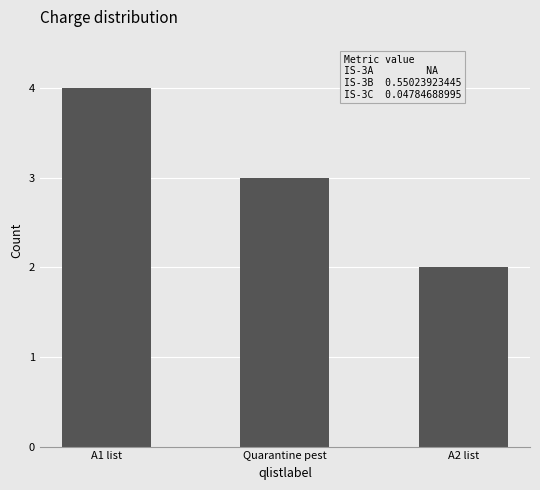

Read the value at A2 list.

2